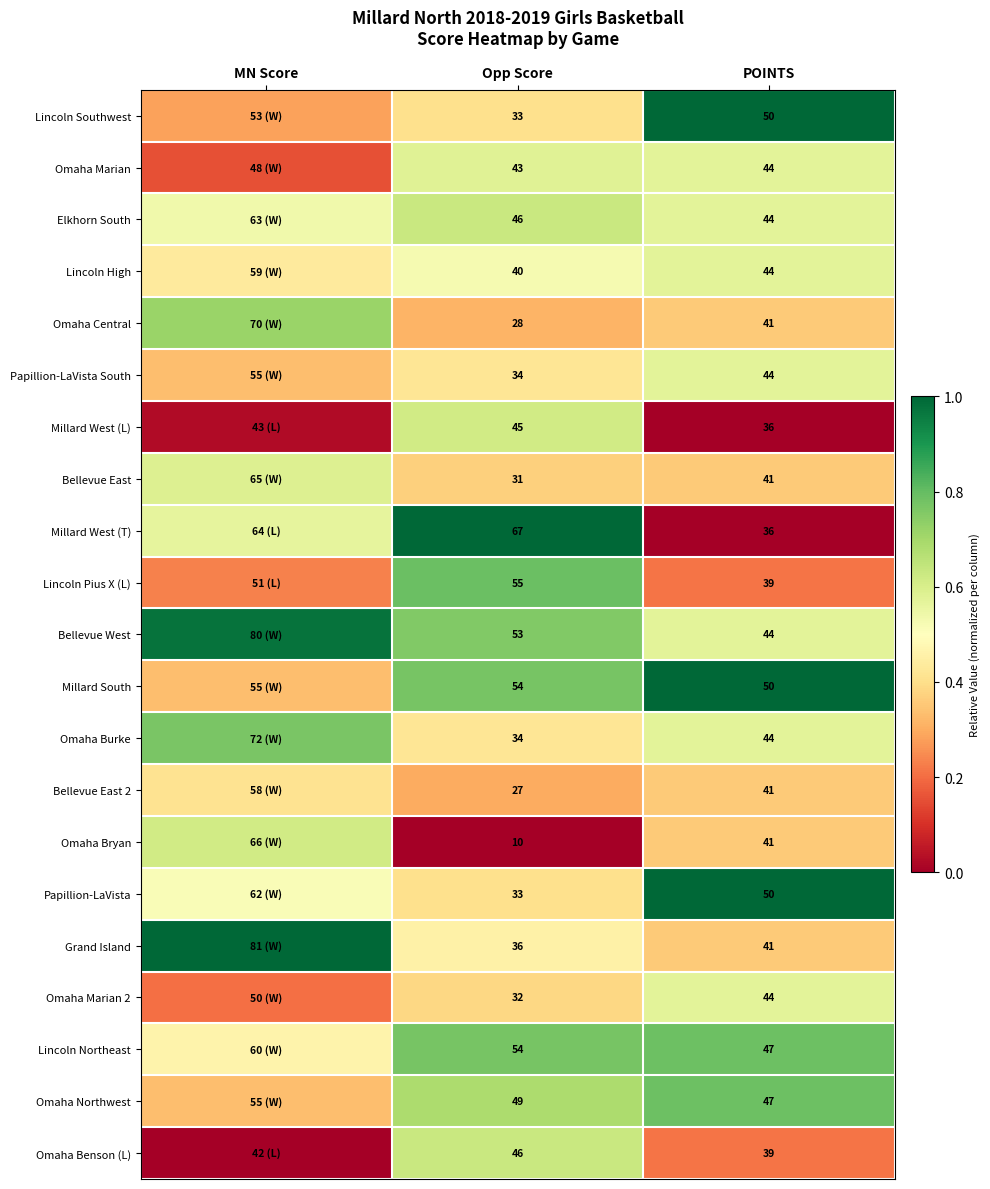

Where is Omaha Central nearest to the value 0?

Opp Score